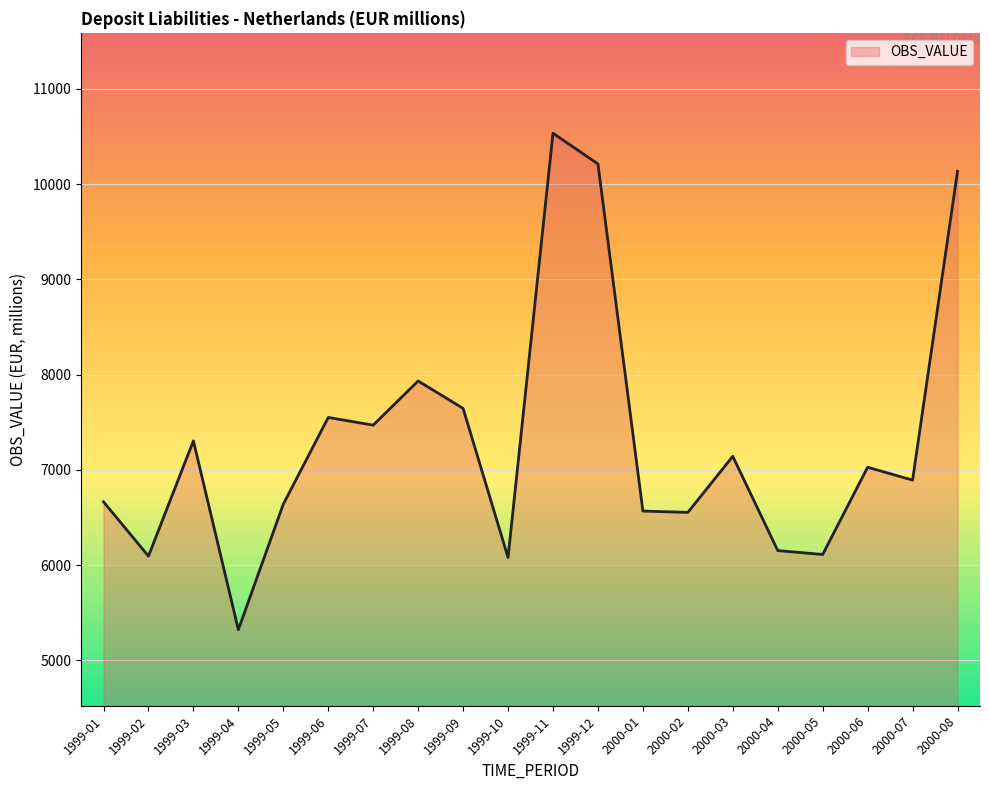

Read the value at 2000-01.

6568